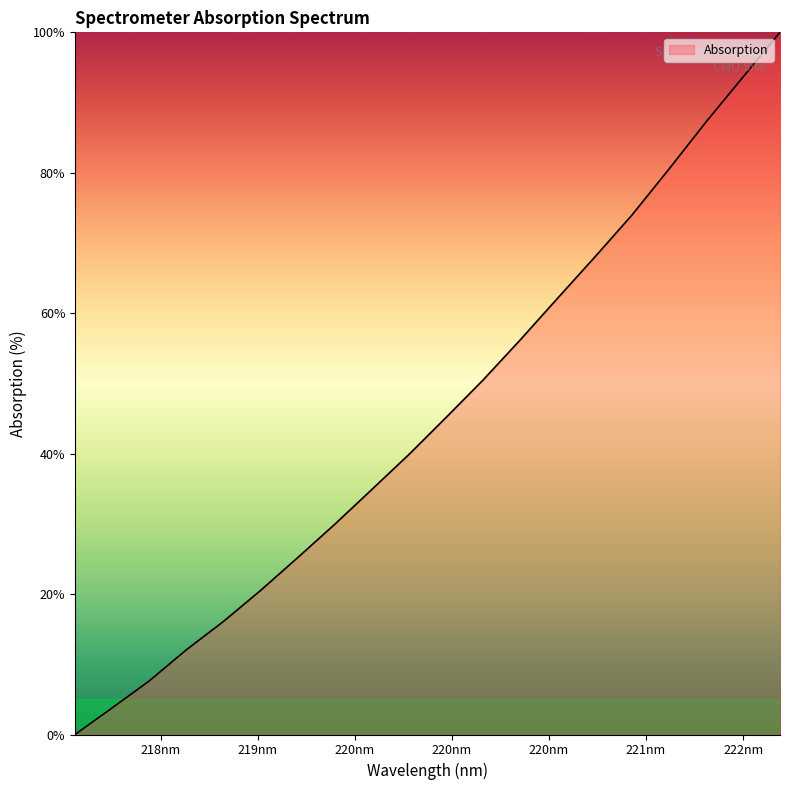

What is the difference between the maximum and minimum values?

100.0